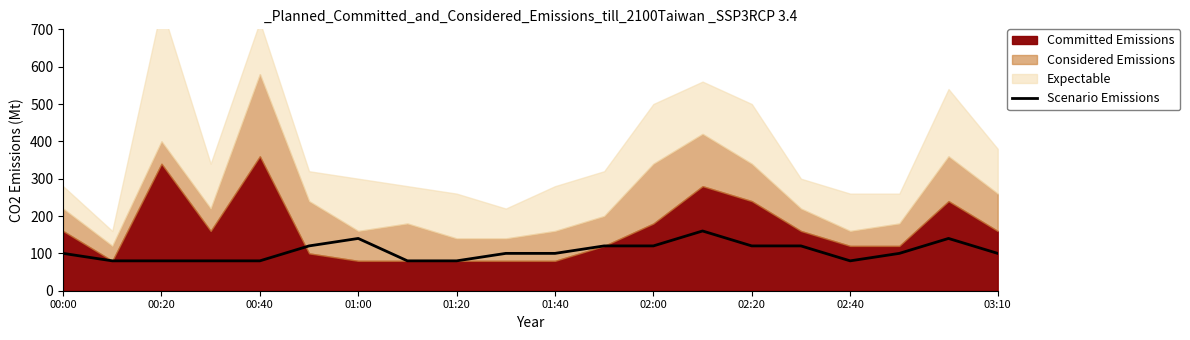

Reading right to left, what are all the values shown in this chart?

100	140	100	80	120	120	160	120	120	100	100	80	80	140	120	80	80	80	80	100